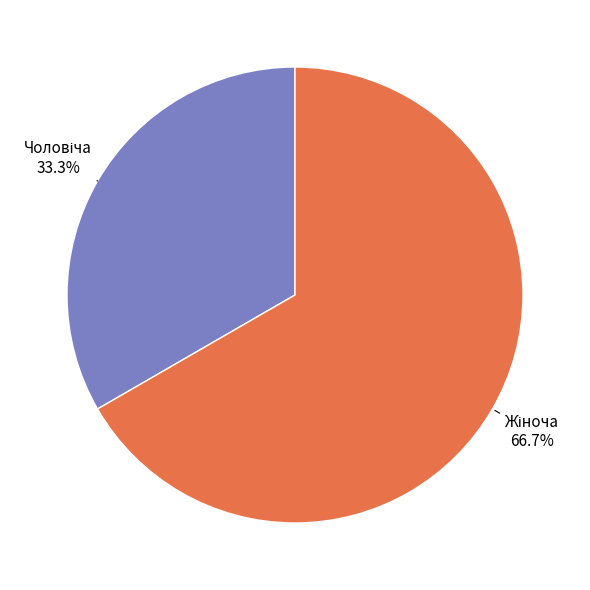

Is there any slice that represents more than half of the pie?

Yes